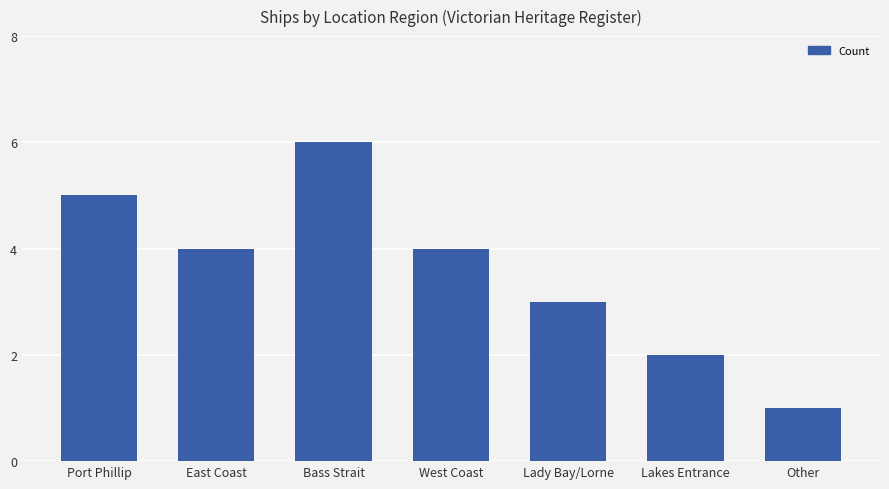

What position from the left is Port Phillip?

1